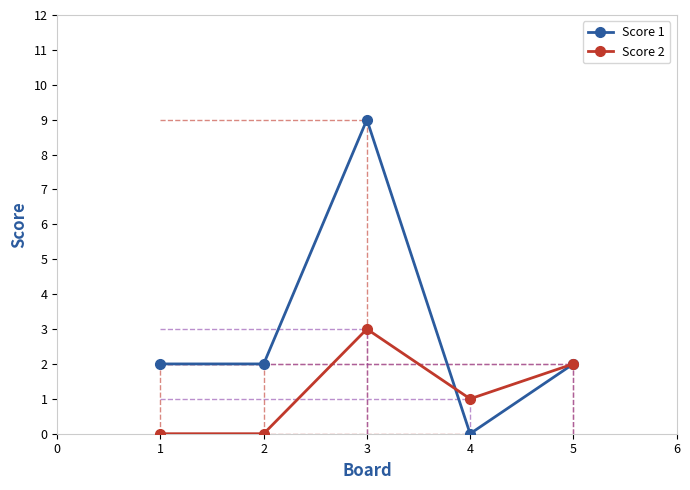

What is the value of the Score 2 point at the 4th from the left?

1